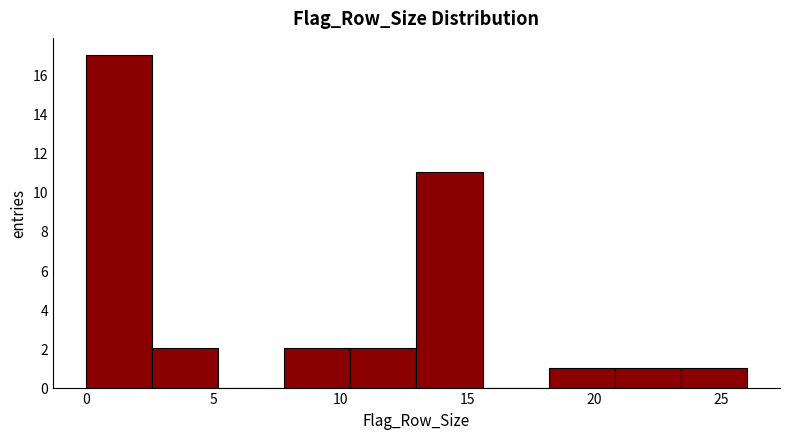

How tall is the bar that spans 18.2 to 20.8 on the x-axis? Neither the bar edges nor the heights are printed on the chart, so give them approximately, as read against the axes.

1